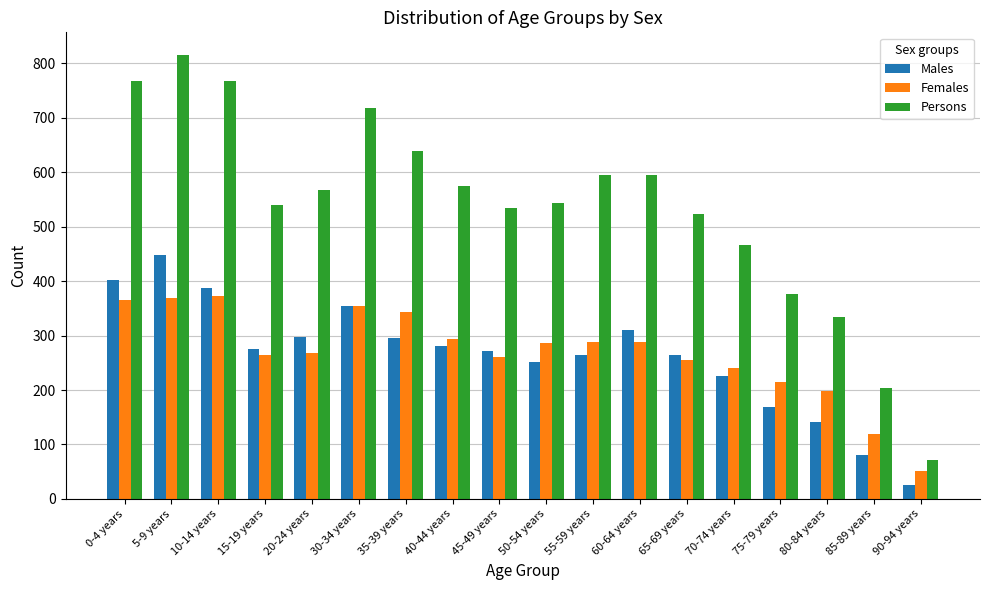

What is the lowest value of the Males series?

26